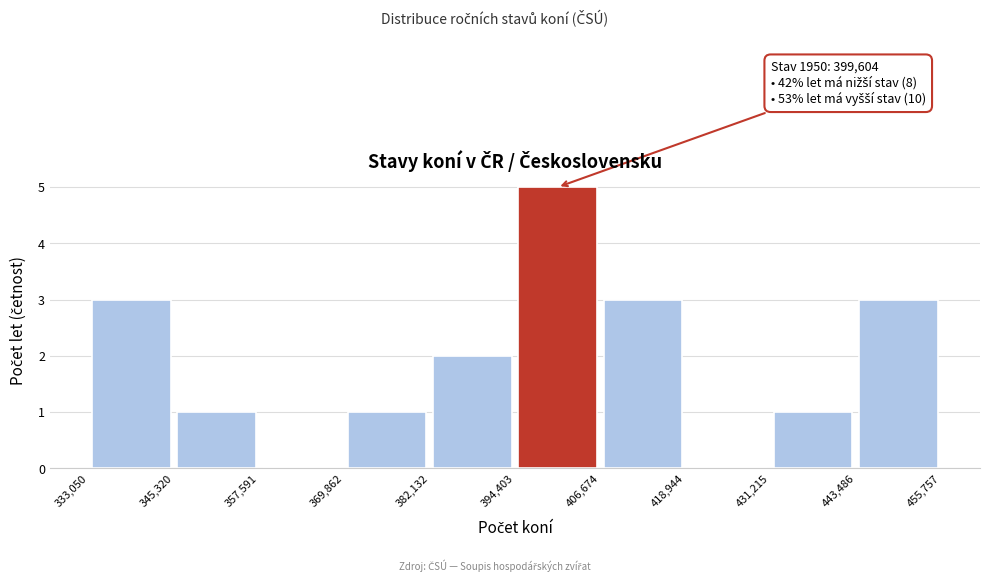

Over which range of the x-axis is the bar tallest?

394,403 to 406,674